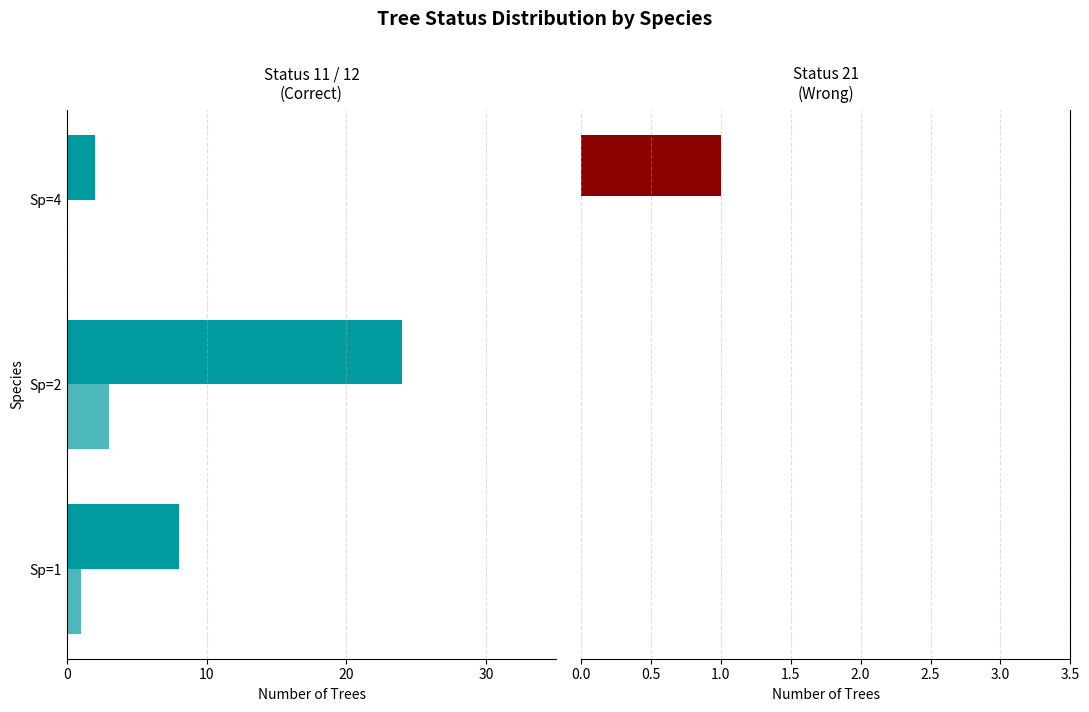

How many Status 21 values are between 0 and 1?

3